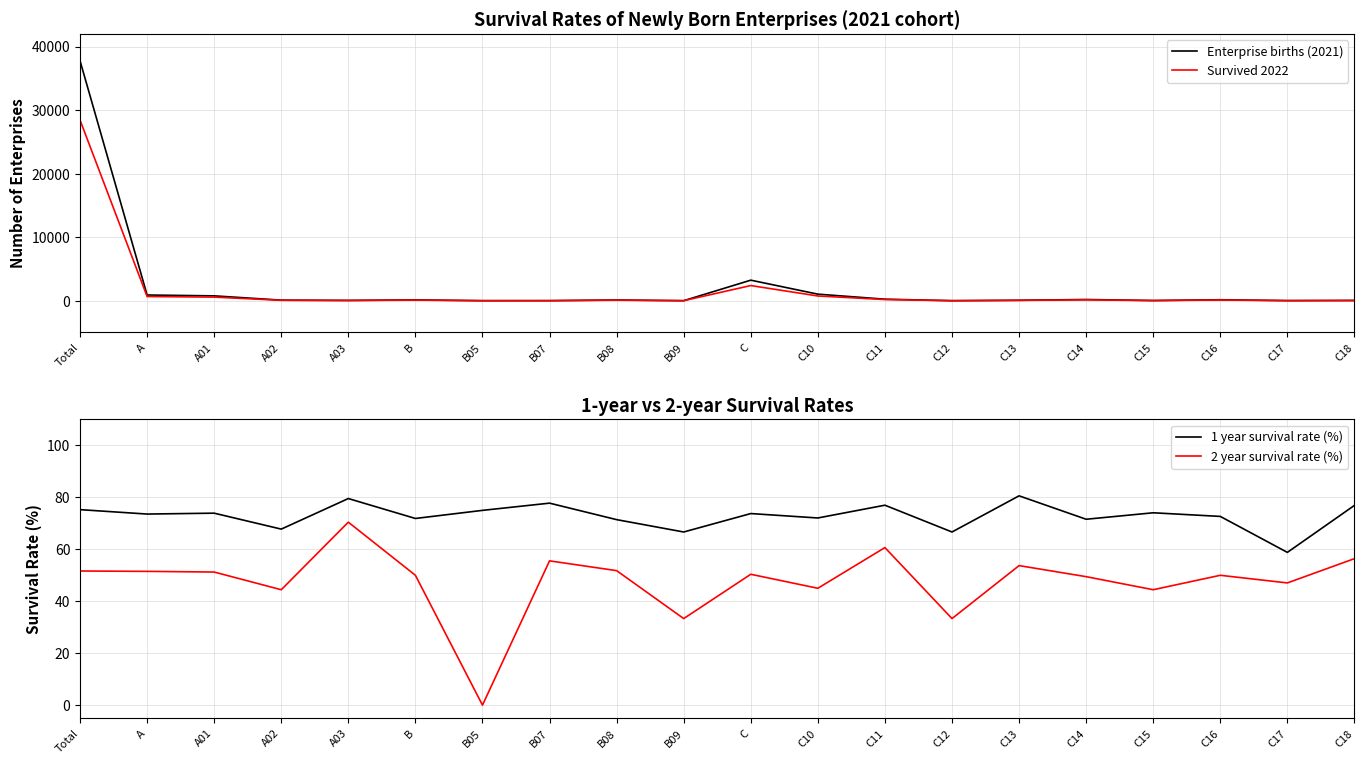

Where does the 1 year survival rate (%) series first go above 73?

Total